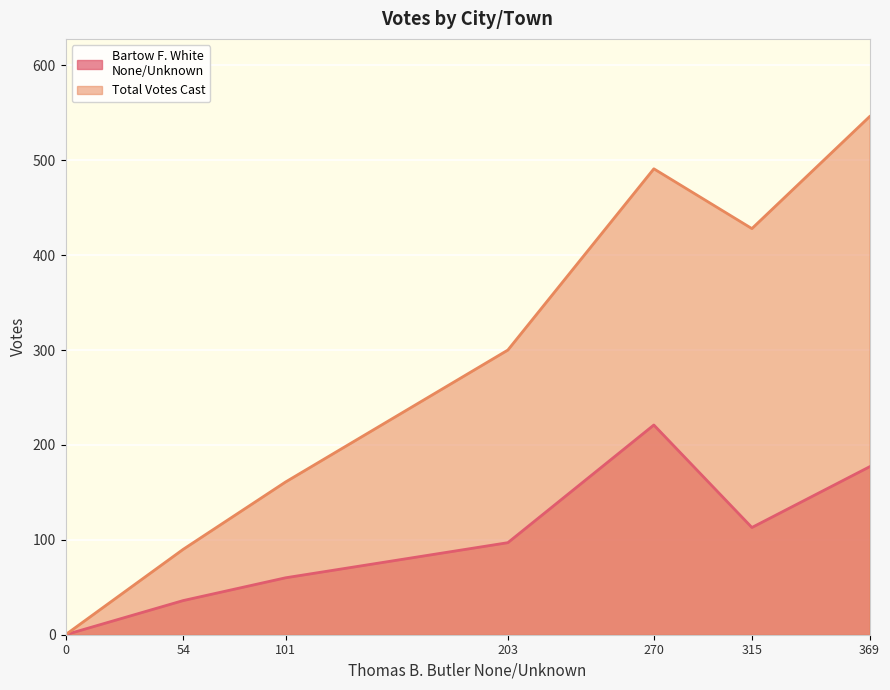

How many lines are shown in the chart?

2